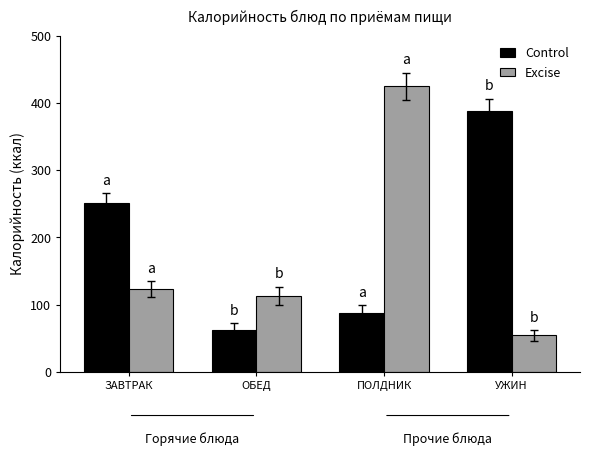

How many series are shown in this chart?

2